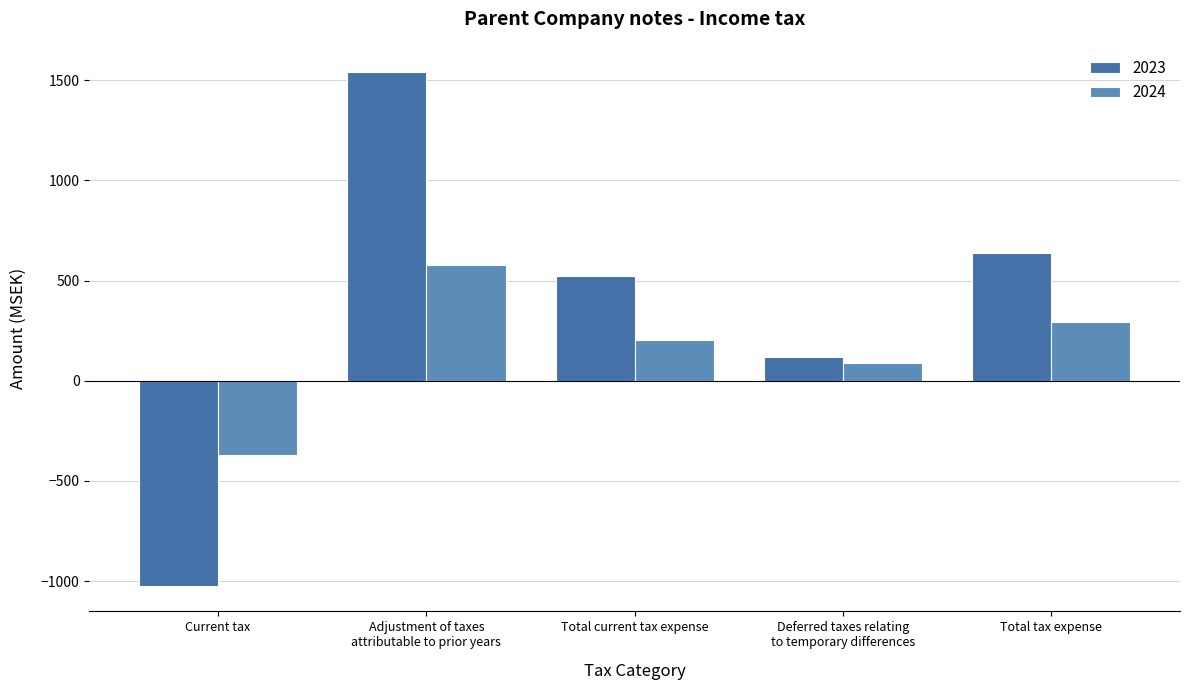

At which label is 2024 closest to 103?

Deferred taxes relating
to temporary differences